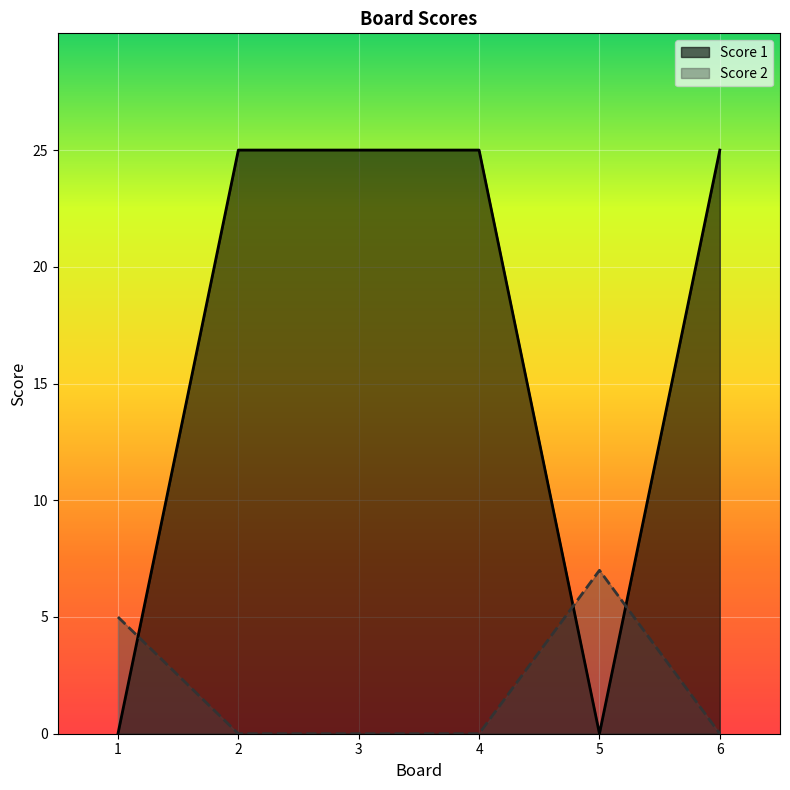

True or false: Score 2 and Score 1 cross at least once.

True